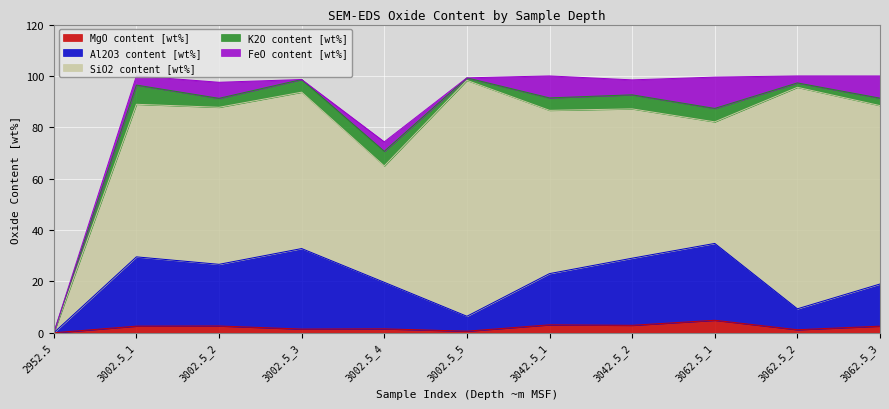

Reading left to right, transcribe all the data shown in this chart.

MgO content [wt%]: 2952.5=0.0	3002.5_1=2.6	3002.5_2=2.6	3002.5_3=1.4	3002.5_4=1.5	3002.5_5=0.6	3042.5_1=3.1	3042.5_2=2.9	3062.5_1=4.9	3062.5_2=1.2	3062.5_3=2.6
Al2O3 content [wt%]: 2952.5=0.0	3002.5_1=27.0	3002.5_2=24.0	3002.5_3=31.4	3002.5_4=18.1	3002.5_5=5.8	3042.5_1=19.9	3042.5_2=26.1	3062.5_1=29.9	3062.5_2=8.1	3062.5_3=16.4
SiO2 content [wt%]: 2952.5=0.0	3002.5_1=59.4	3002.5_2=61.1	3002.5_3=60.9	3002.5_4=45.3	3002.5_5=91.8	3042.5_1=63.6	3042.5_2=58.1	3062.5_1=47.3	3062.5_2=86.2	3062.5_3=69.5
K2O content [wt%]: 2952.5=0.0	3002.5_1=7.5	3002.5_2=3.5	3002.5_3=4.9	3002.5_4=5.7	3002.5_5=1.0	3042.5_1=4.8	3042.5_2=5.5	3062.5_1=5.2	3062.5_2=1.7	3062.5_3=2.9
FeO content [wt%]: 2952.5=0.0	3002.5_1=3.6	3002.5_2=6.2	3002.5_3=0.0	3002.5_4=3.7	3002.5_5=0.0	3042.5_1=8.6	3042.5_2=5.8	3062.5_1=12.2	3062.5_2=2.7	3062.5_3=8.6